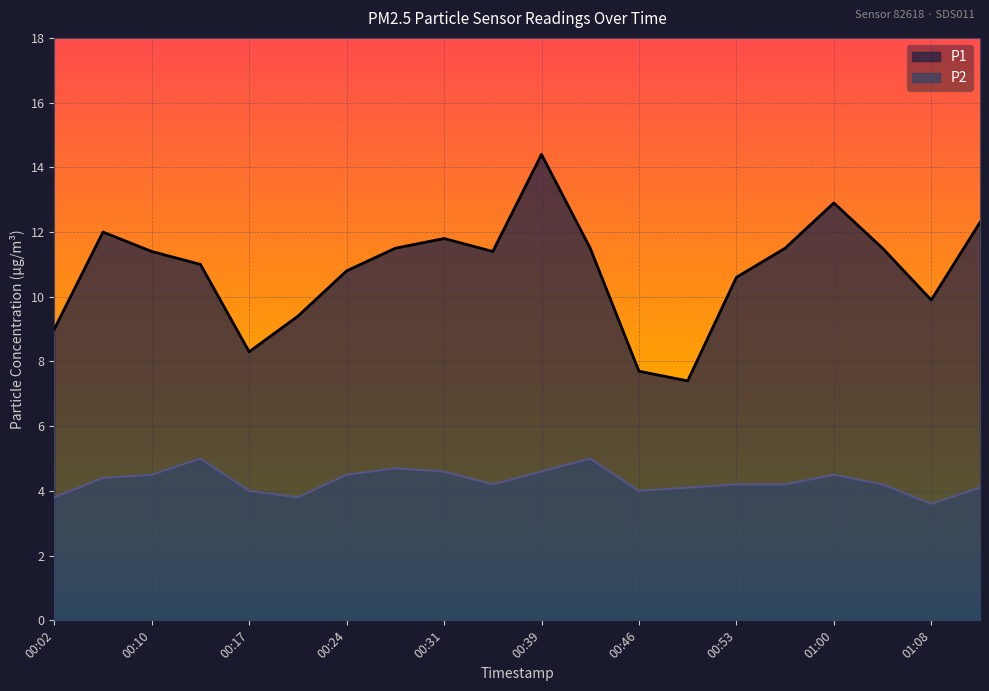

Where is the first local maximum for P1?

00:06